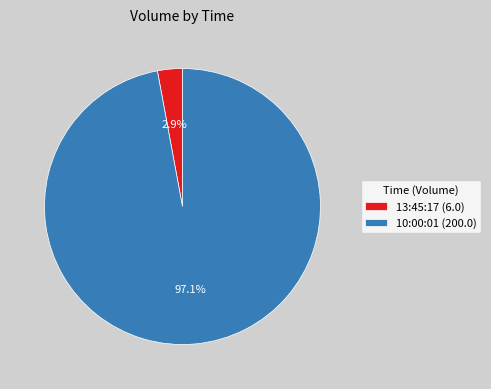

To the nearest percent, what is the difference between the 10:00:01 and 13:45:17 slice percentages?

94%